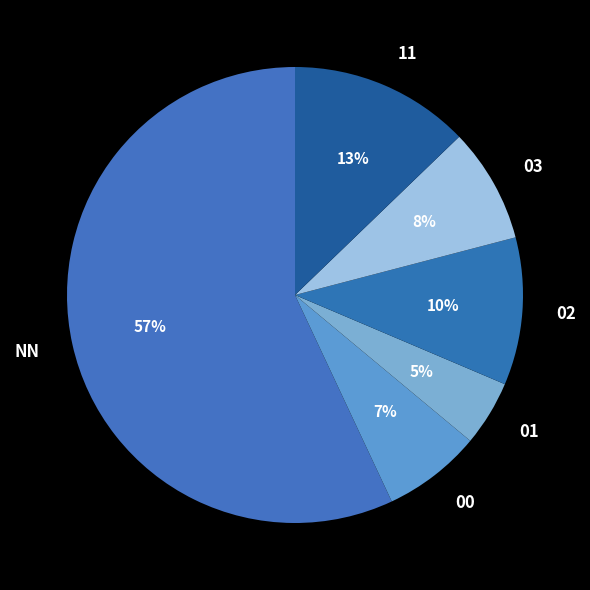

Is the sum of 00 and 01 greater than half?

No